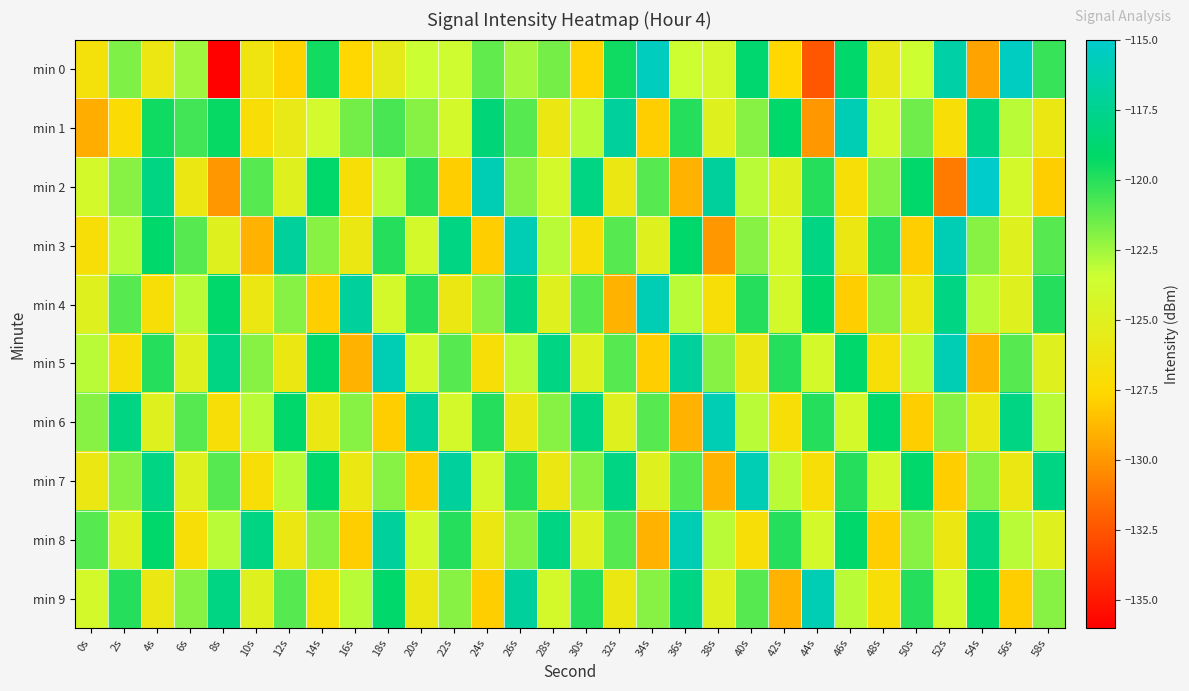

What is the total value across all series at 6s?

-1233.1